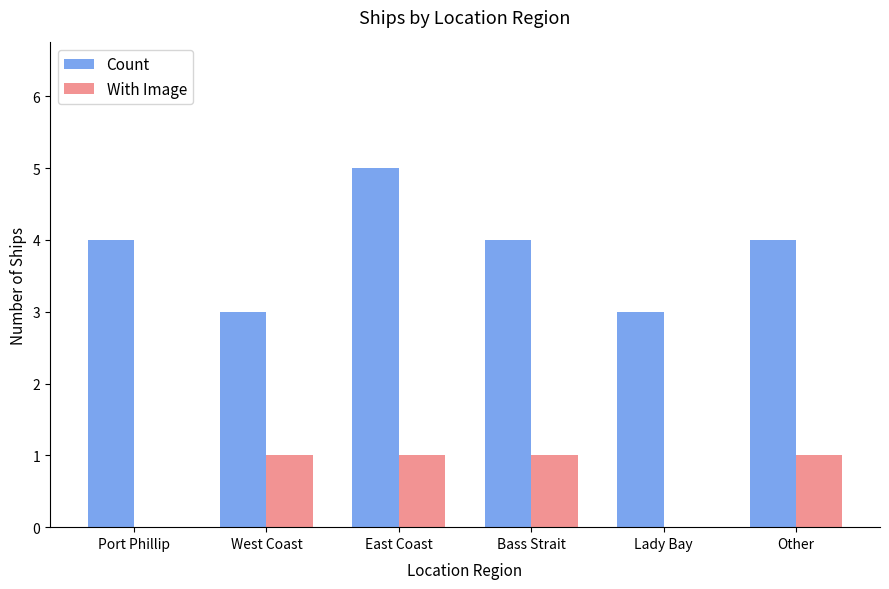

Count the Count values in the range 3 to 4.

5